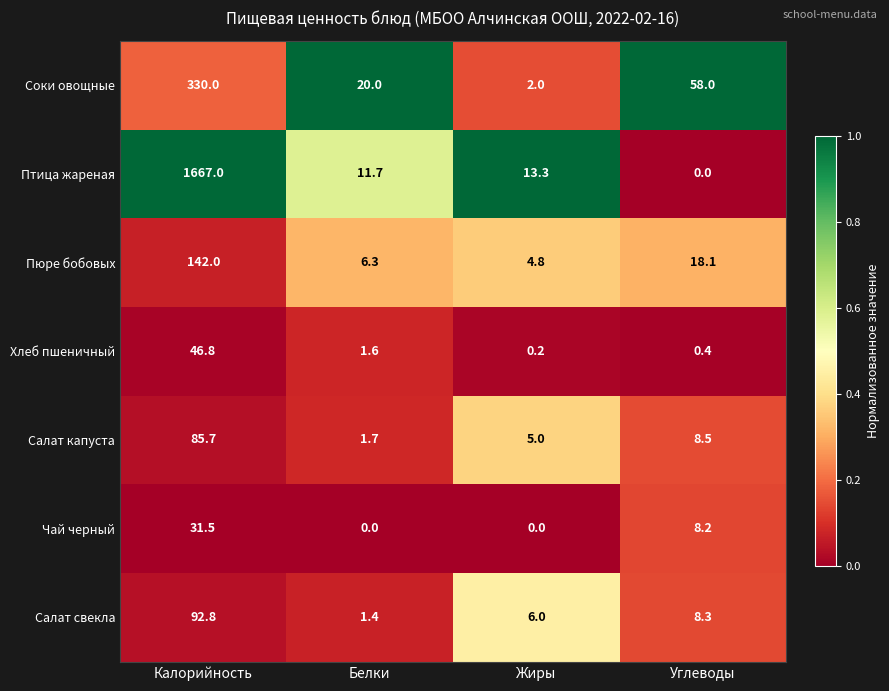

Count the number of data series in this chart.

7